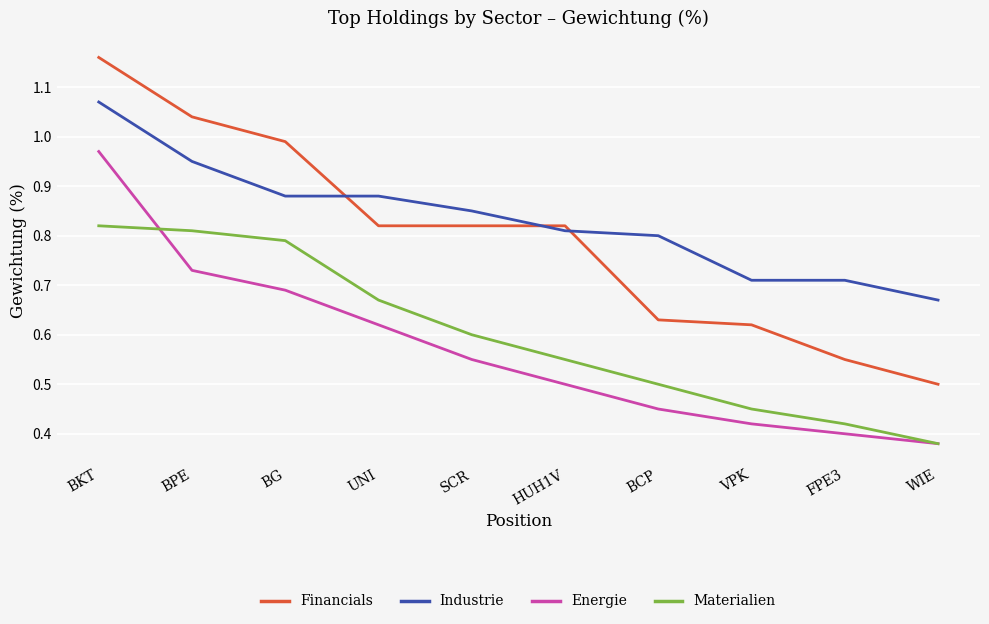

The value of Industrie at BG is 1.2. True or false?

False